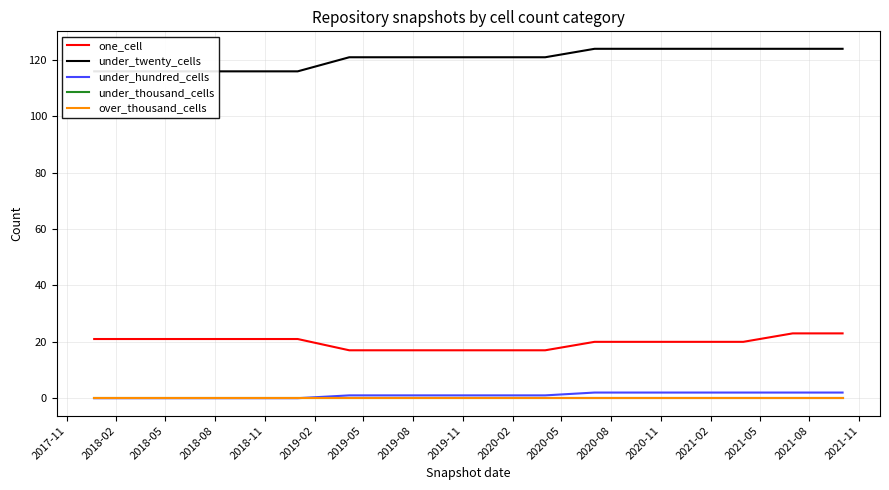

What is the average value of the under_twenty_cells series?

121